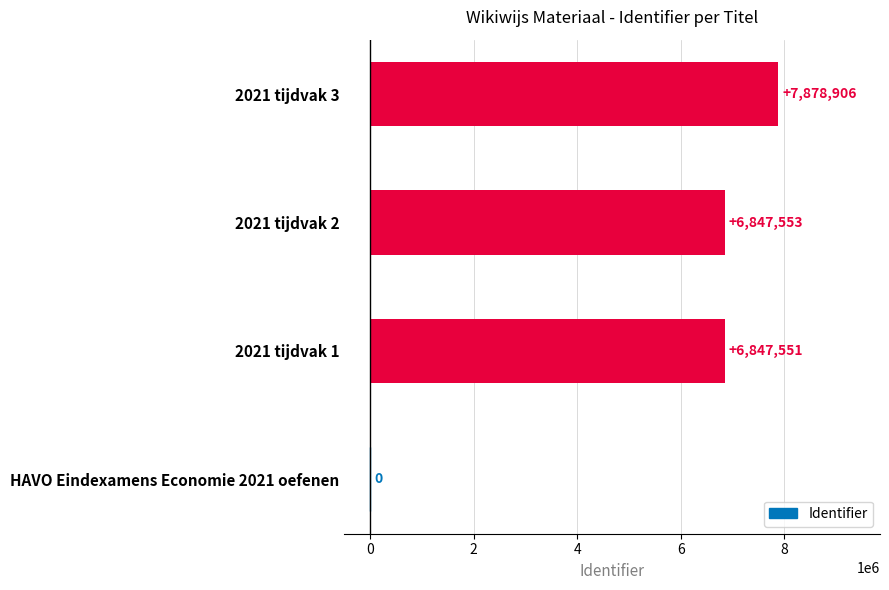

What is the change in value from 2021 tijdvak 2 to 2021 tijdvak 3?

+1031353